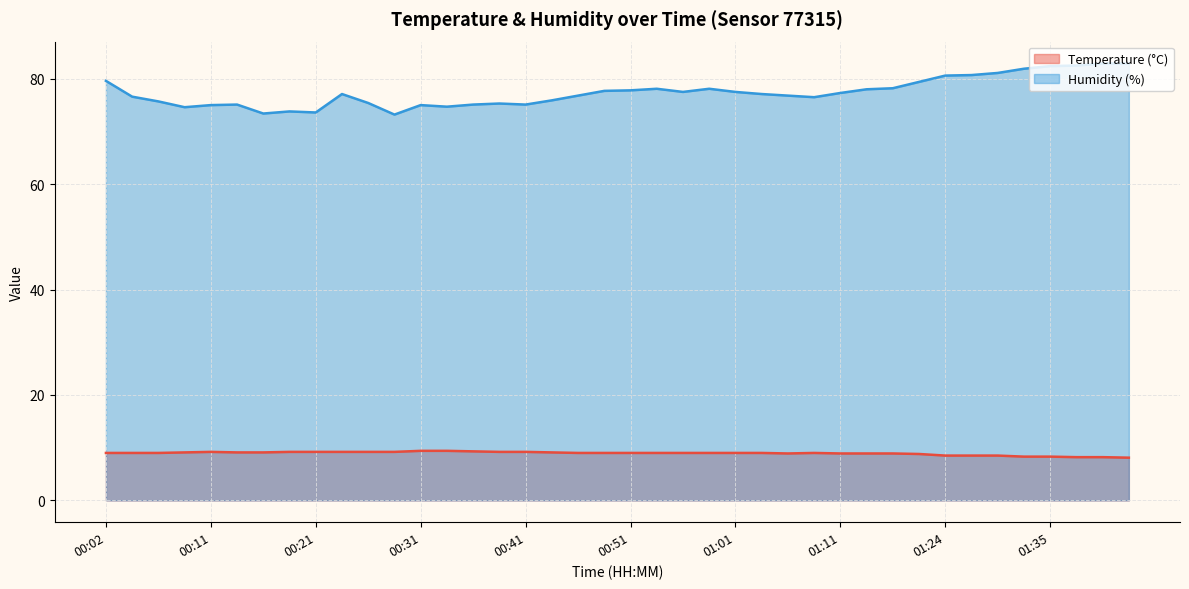

Reading left to right, list all the values displayed in this chart.

Temperature (°C): 00:02=9.0	00:04=9.0	00:06=9.0	00:09=9.1	00:11=9.2	00:14=9.1	00:16=9.1	00:19=9.2	00:21=9.2	00:24=9.2	00:26=9.2	00:29=9.2	00:31=9.4	00:33=9.4	00:36=9.3	00:38=9.2	00:41=9.2	00:43=9.1	00:46=9.0	00:48=9.0	00:51=9.0	00:53=9.0	00:56=9.0	00:58=9.0	01:01=9.0	01:03=9.0	01:06=8.9	01:08=9.0	01:11=8.9	01:13=8.9	01:16=8.9	01:18=8.8	01:24=8.5	01:27=8.5	01:30=8.5	01:32=8.3	01:35=8.3	01:37=8.2	01:40=8.2	01:42=8.1
Humidity (%): 00:02=79.6	00:04=76.6	00:06=75.7	00:09=74.6	00:11=75.0	00:14=75.1	00:16=73.4	00:19=73.8	00:21=73.6	00:24=77.1	00:26=75.4	00:29=73.2	00:31=75.0	00:33=74.7	00:36=75.1	00:38=75.3	00:41=75.1	00:43=75.9	00:46=76.8	00:48=77.7	00:51=77.8	00:53=78.1	00:56=77.5	00:58=78.1	01:01=77.5	01:03=77.1	01:06=76.8	01:08=76.5	01:11=77.3	01:13=78.0	01:16=78.2	01:18=79.4	01:24=80.6	01:27=80.7	01:30=81.1	01:32=81.9	01:35=82.4	01:37=82.5	01:40=82.9	01:42=82.9